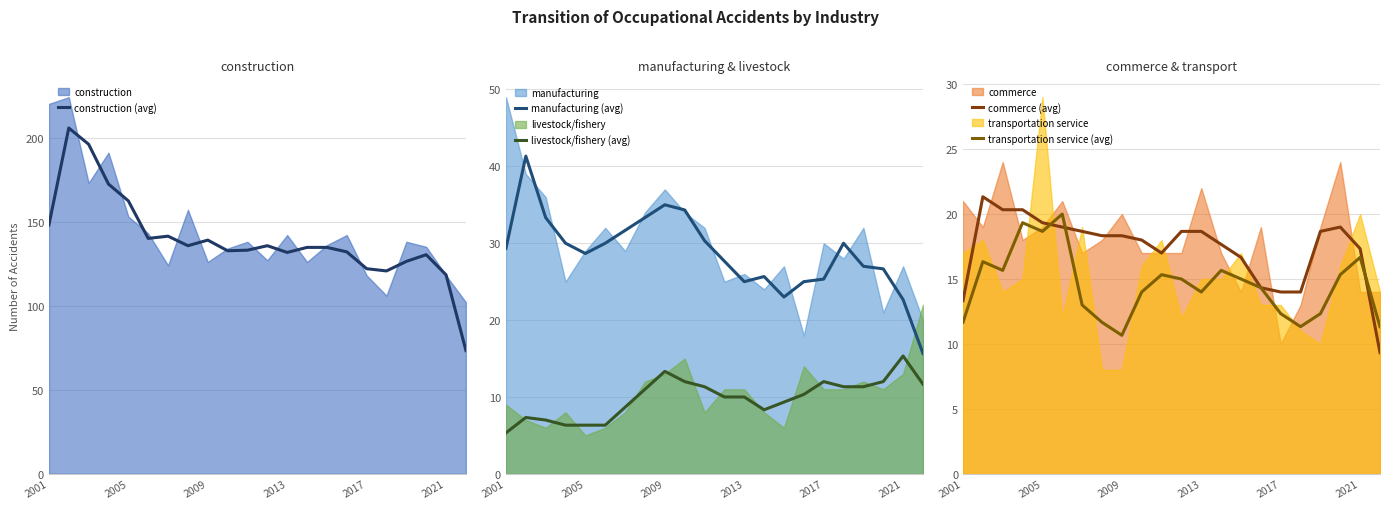

True or false: livestock/fishery (avg) and manufacturing (avg) cross at least once.

False